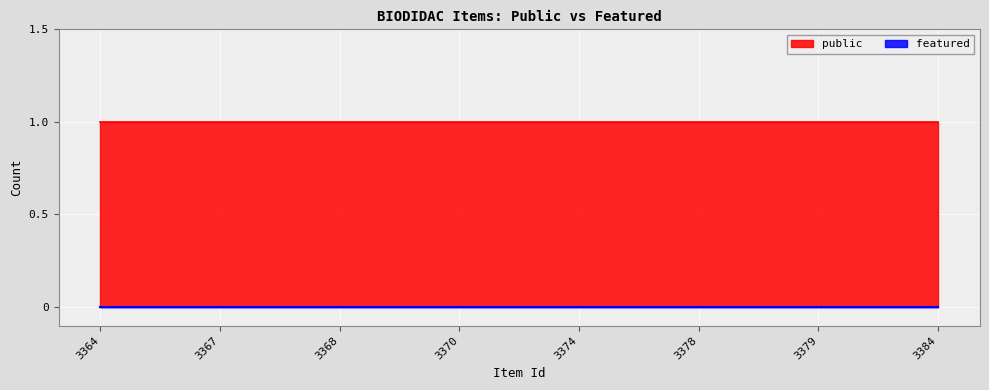

Is it true that public equals 1 at 3384?

True